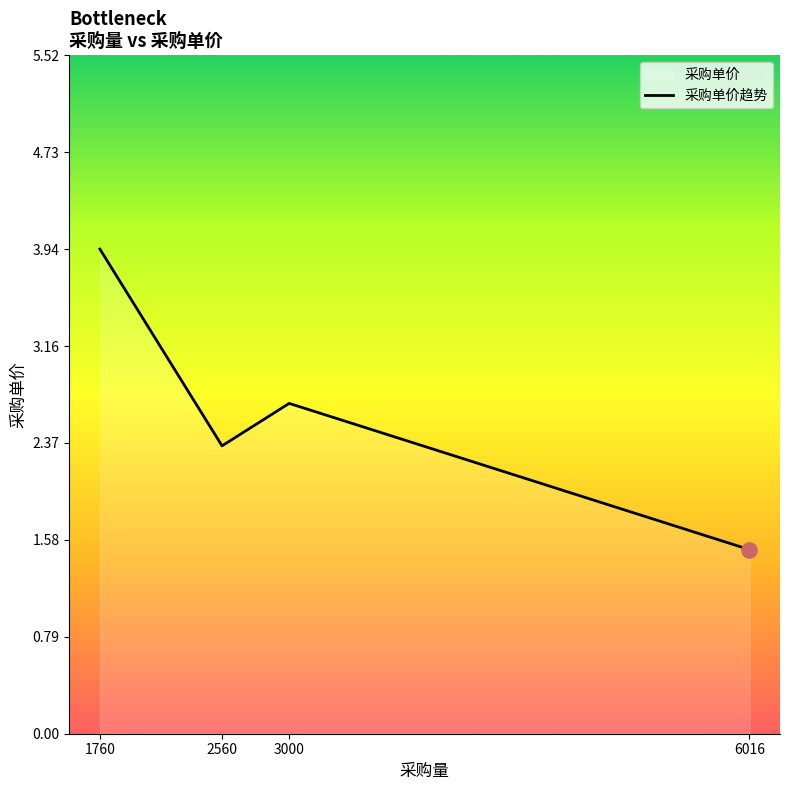

Which has a higher value, 1760 or 3000?

1760